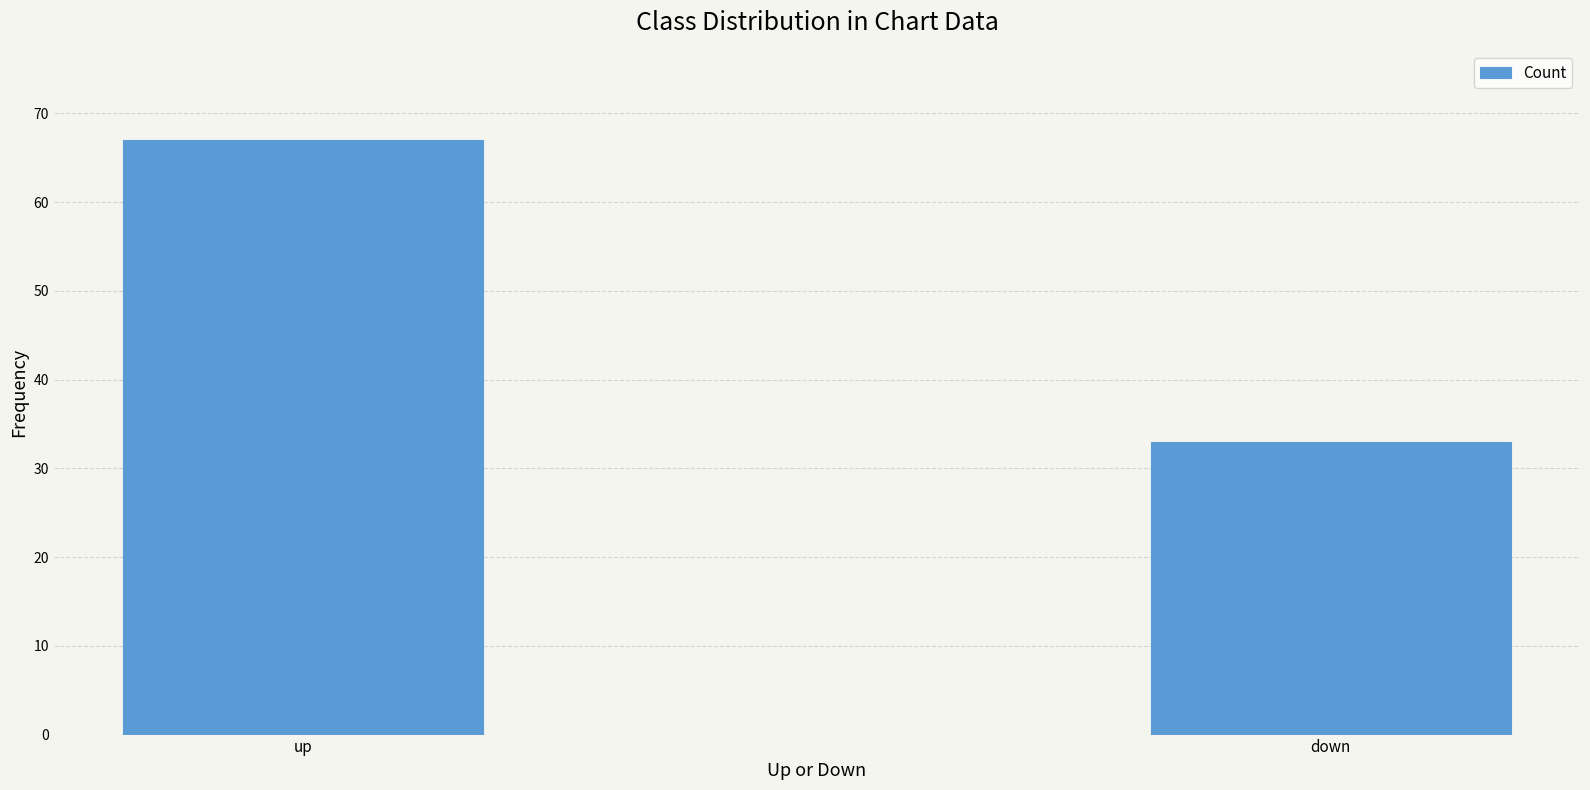

How many bars are there in total?

2